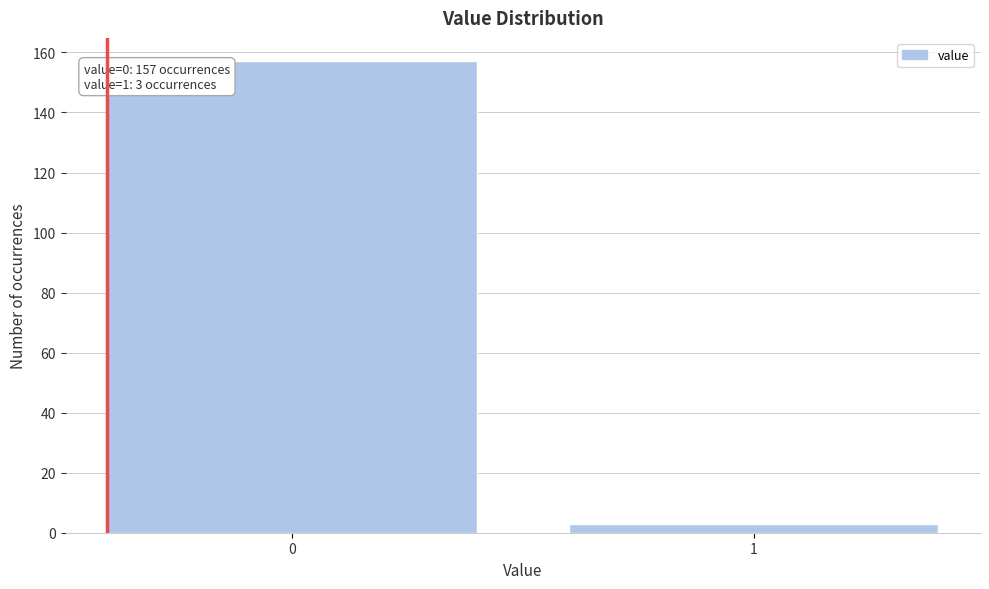

Reading left to right, list all the values displayed in this chart.

157	3